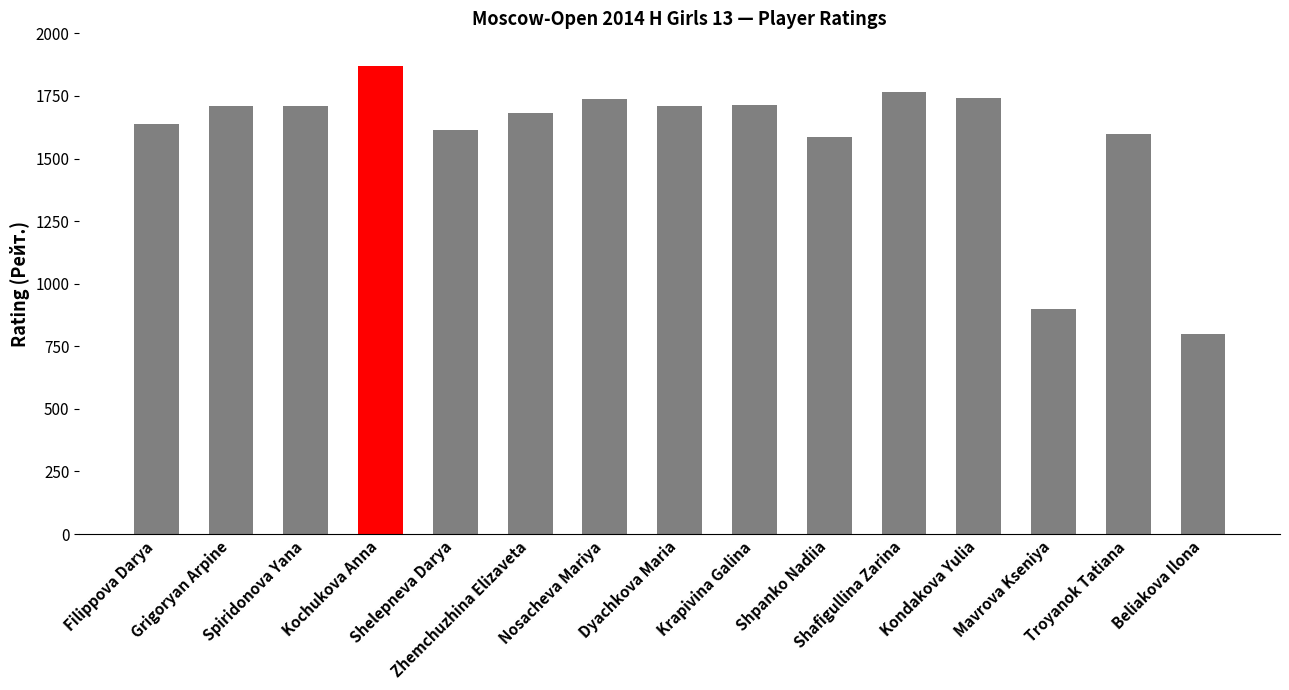

What is the average value?

1585